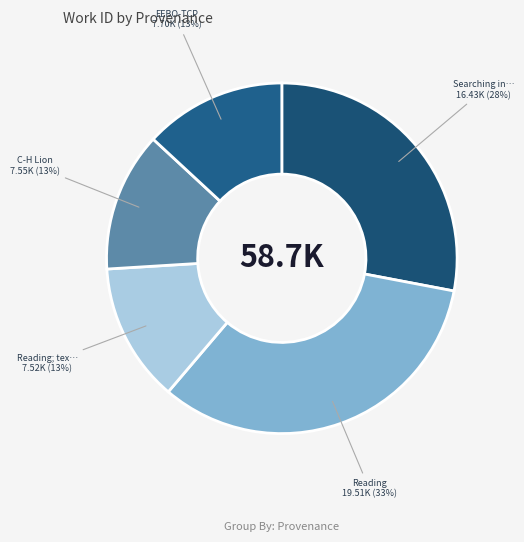

Count the number of slices in the pie.

5